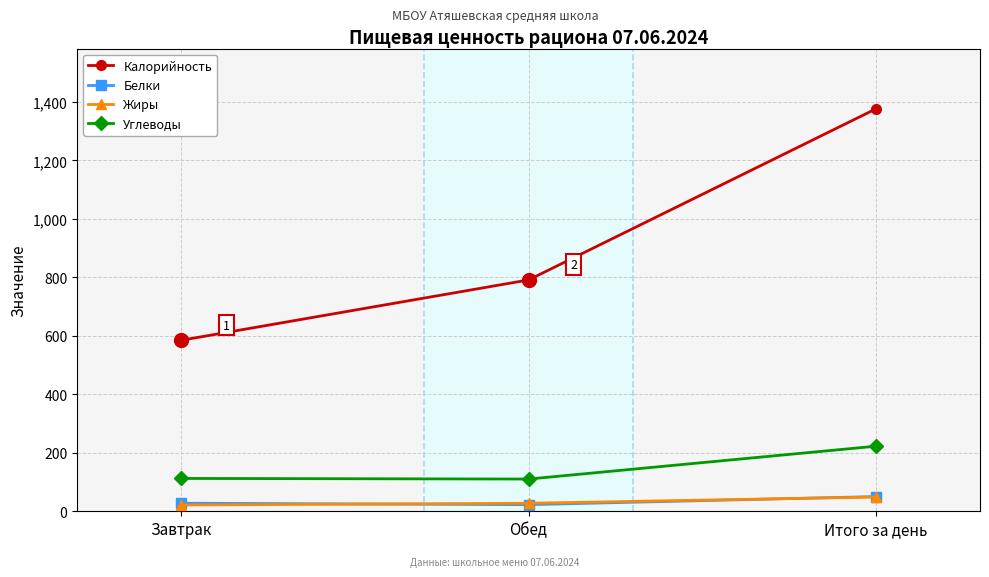

The value of Жиры at Итого за день is 48.9. True or false?

True